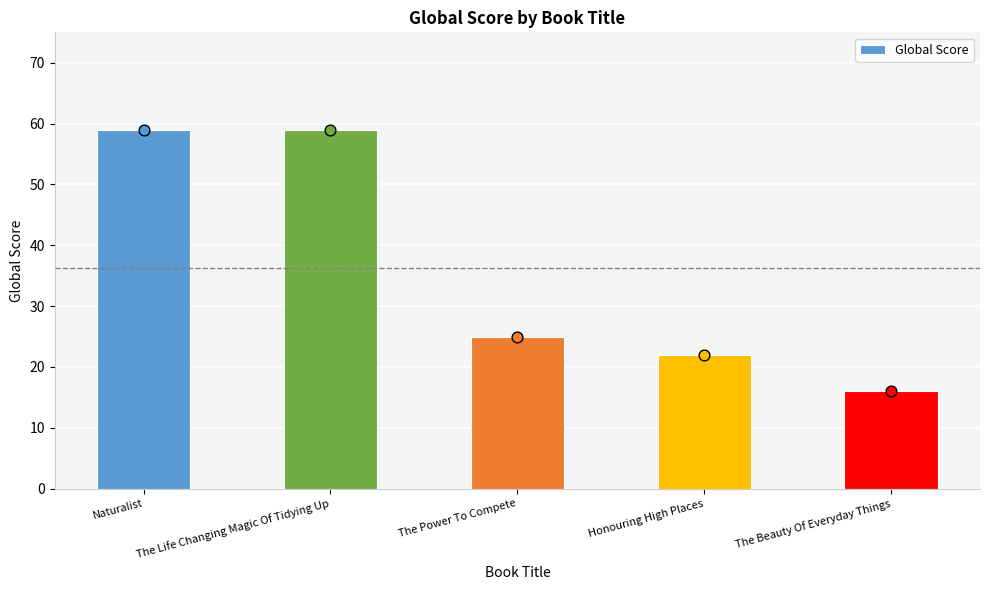

Approximately how many times larger is the value at The Beauty Of Everyday Things compared to The Life Changing Magic Of Tidying Up?

0.3